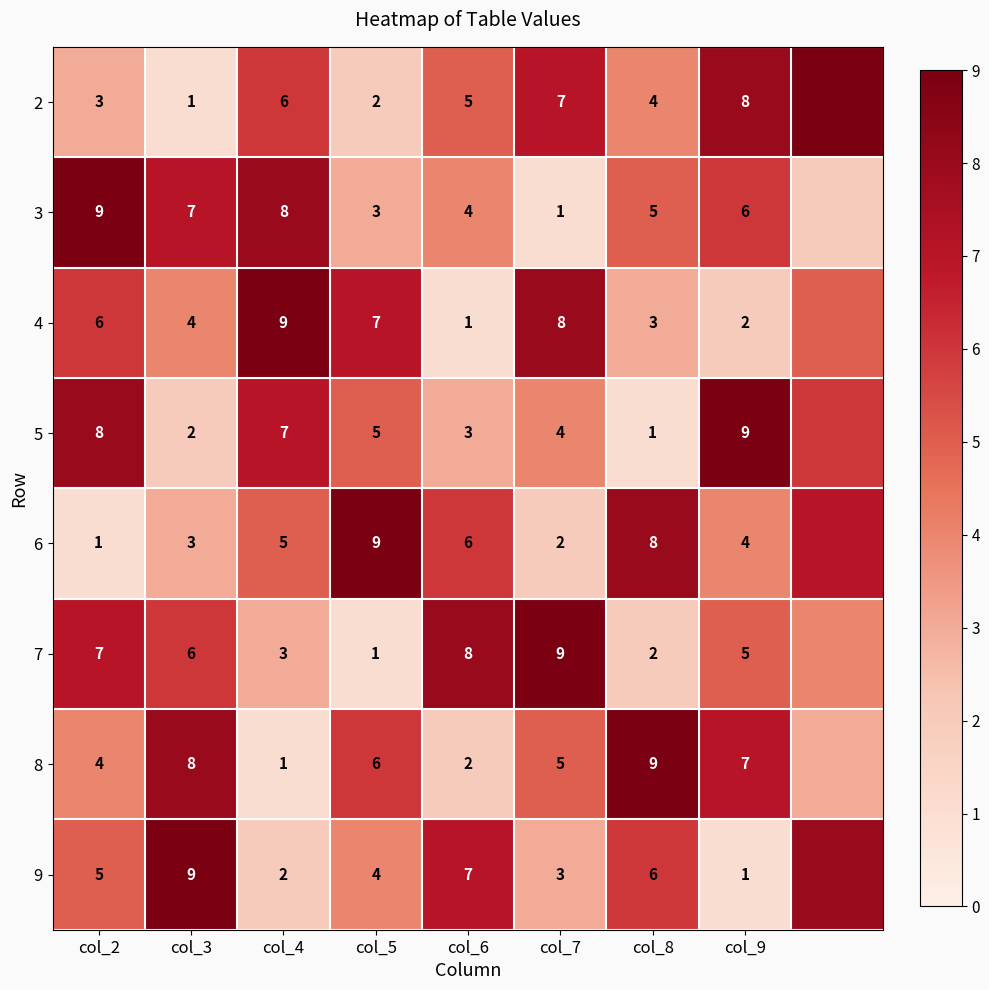

Between col_7 and col_8, which series saw the biggest shift?

7